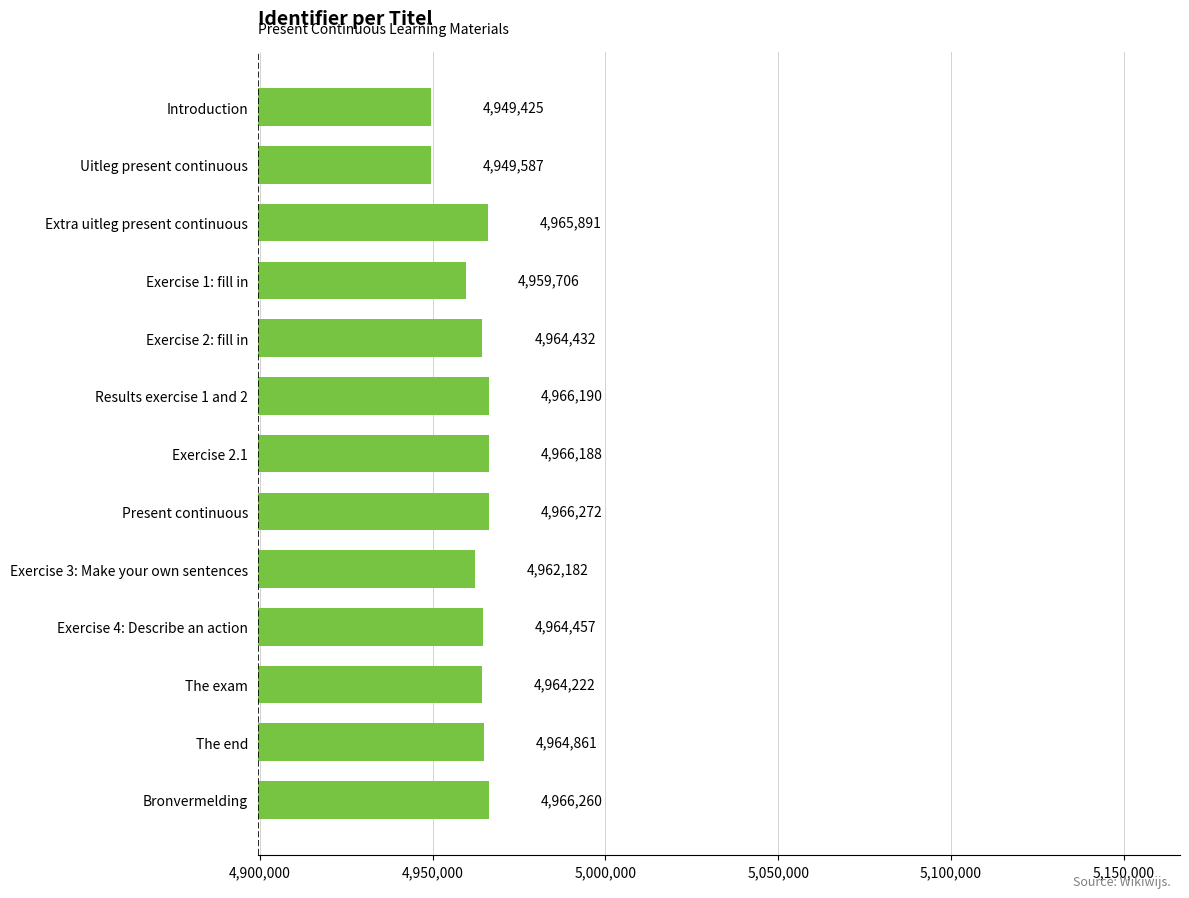

What is the label of the 6th bar from the bottom?

Present continuous